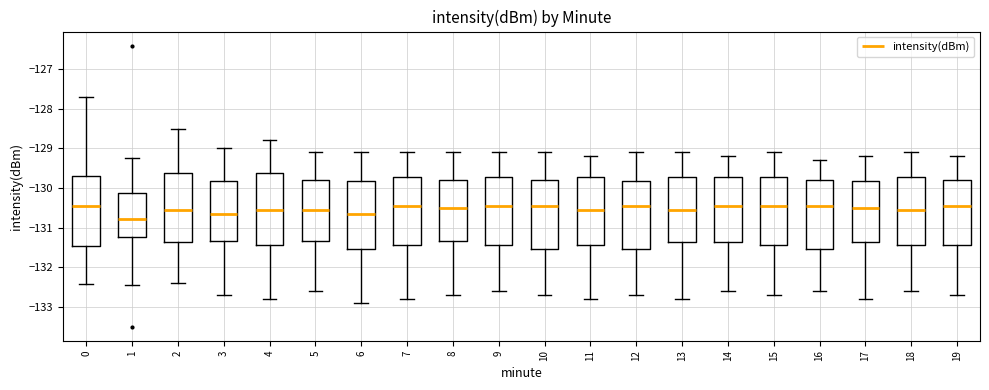

Reading left to right, read every box against the y-axis: the position of its median line, the range the box covers, and the ends of its whiskers. The values are not printed on the chart, so give them approximately, as read against the axis.

0: median -130.5, box -131.5 to -129.7, whiskers -132.4 to -127.7
1: median -130.8, box -131.2 to -130.1, whiskers -132.5 to -129.2
2: median -130.5, box -131.4 to -129.6, whiskers -132.4 to -128.5
3: median -130.6, box -131.3 to -129.8, whiskers -132.7 to -129.0
4: median -130.5, box -131.4 to -129.6, whiskers -132.8 to -128.8
5: median -130.5, box -131.3 to -129.8, whiskers -132.6 to -129.1
6: median -130.6, box -131.5 to -129.8, whiskers -132.9 to -129.1
7: median -130.4, box -131.4 to -129.7, whiskers -132.8 to -129.1
8: median -130.5, box -131.3 to -129.8, whiskers -132.7 to -129.1
9: median -130.4, box -131.4 to -129.7, whiskers -132.6 to -129.1
10: median -130.4, box -131.5 to -129.8, whiskers -132.7 to -129.1
11: median -130.5, box -131.4 to -129.7, whiskers -132.8 to -129.2
12: median -130.4, box -131.5 to -129.8, whiskers -132.7 to -129.1
13: median -130.5, box -131.4 to -129.7, whiskers -132.8 to -129.1
14: median -130.4, box -131.4 to -129.7, whiskers -132.6 to -129.2
15: median -130.4, box -131.4 to -129.7, whiskers -132.7 to -129.1
16: median -130.4, box -131.5 to -129.8, whiskers -132.6 to -129.3
17: median -130.5, box -131.4 to -129.8, whiskers -132.8 to -129.2
18: median -130.5, box -131.4 to -129.7, whiskers -132.6 to -129.1
19: median -130.4, box -131.4 to -129.8, whiskers -132.7 to -129.2